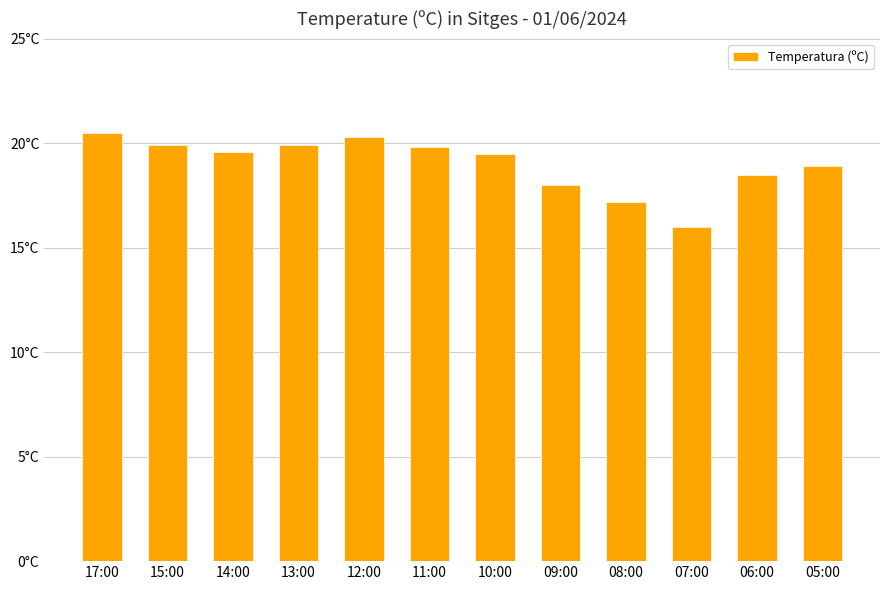

What position from the left is 14:00?

3